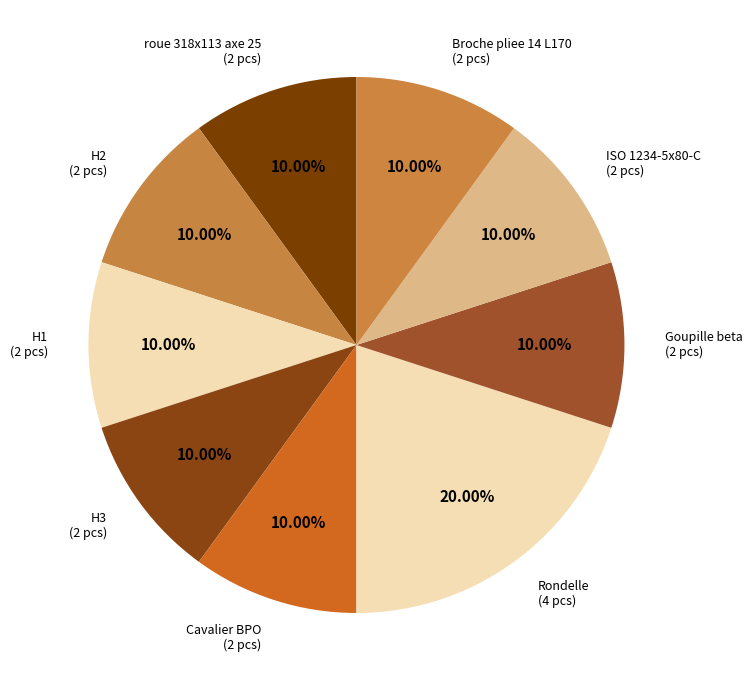

What is the largest slice in the pie chart?

Rondelle